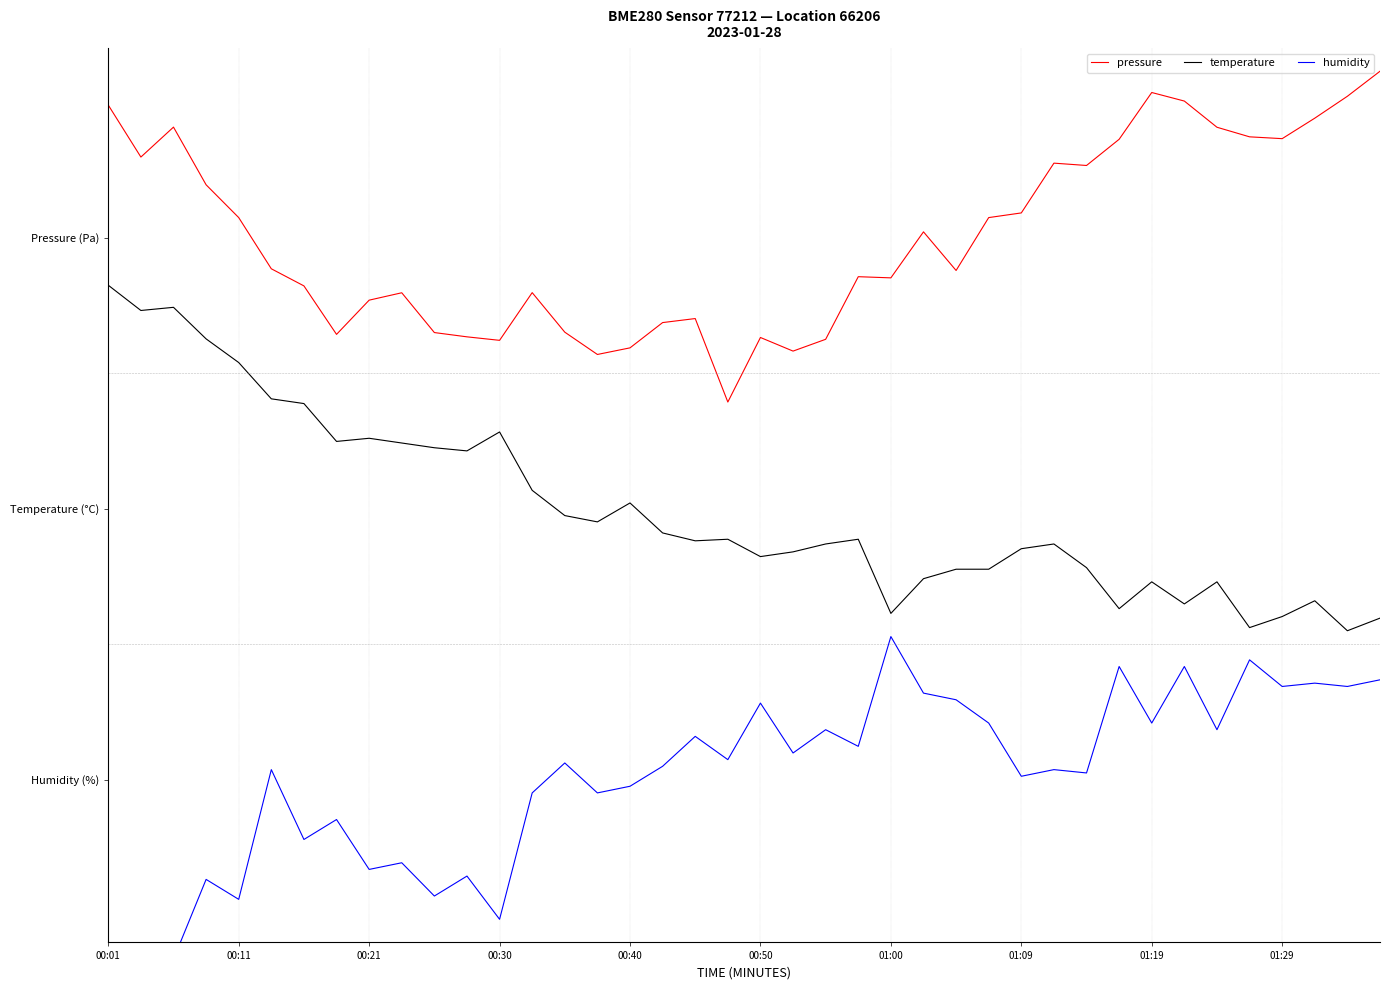

Between 11 and 21, which series saw the biggest shift?

humidity